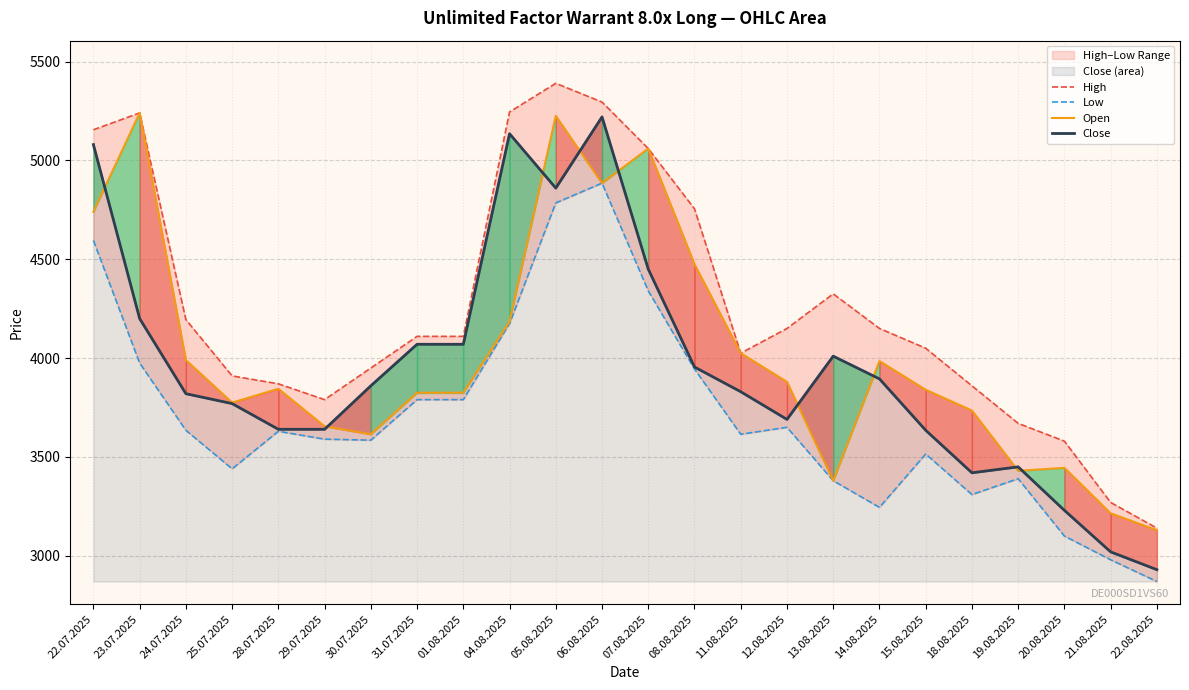

Which series has the largest total across all categories?

High